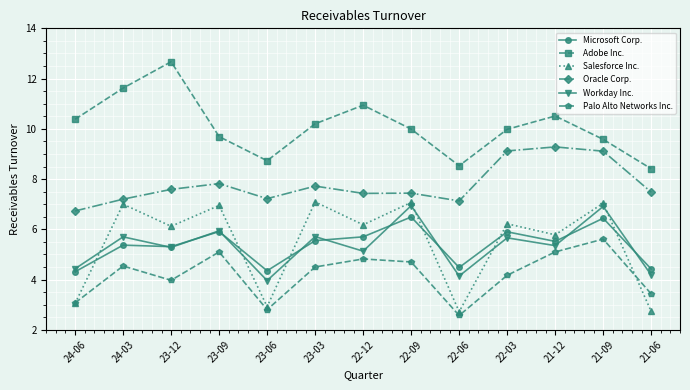

What is the sum of all Adobe Inc. values?

131.2